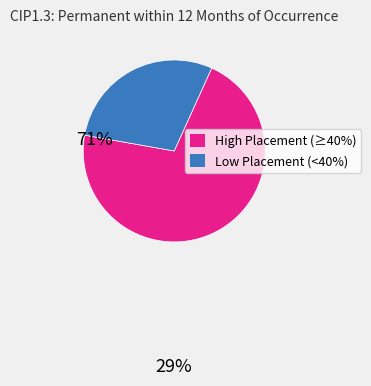

Is there any slice that represents more than half of the pie?

Yes